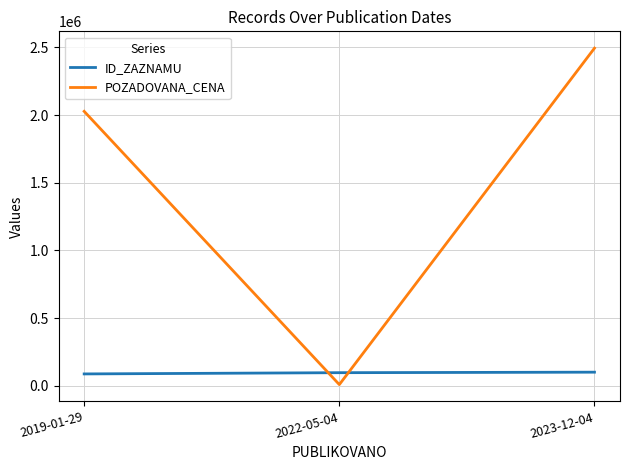

At which category is the sum across all series the highest?

2023-12-04